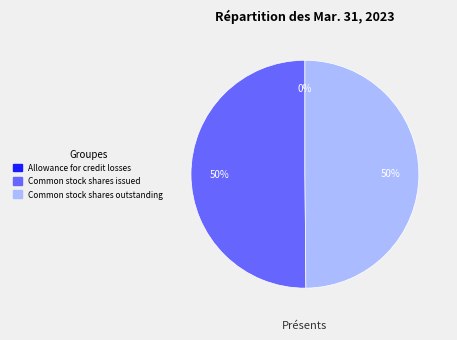

The Common stock shares outstanding slice represents 50% of the pie. True or false?

True